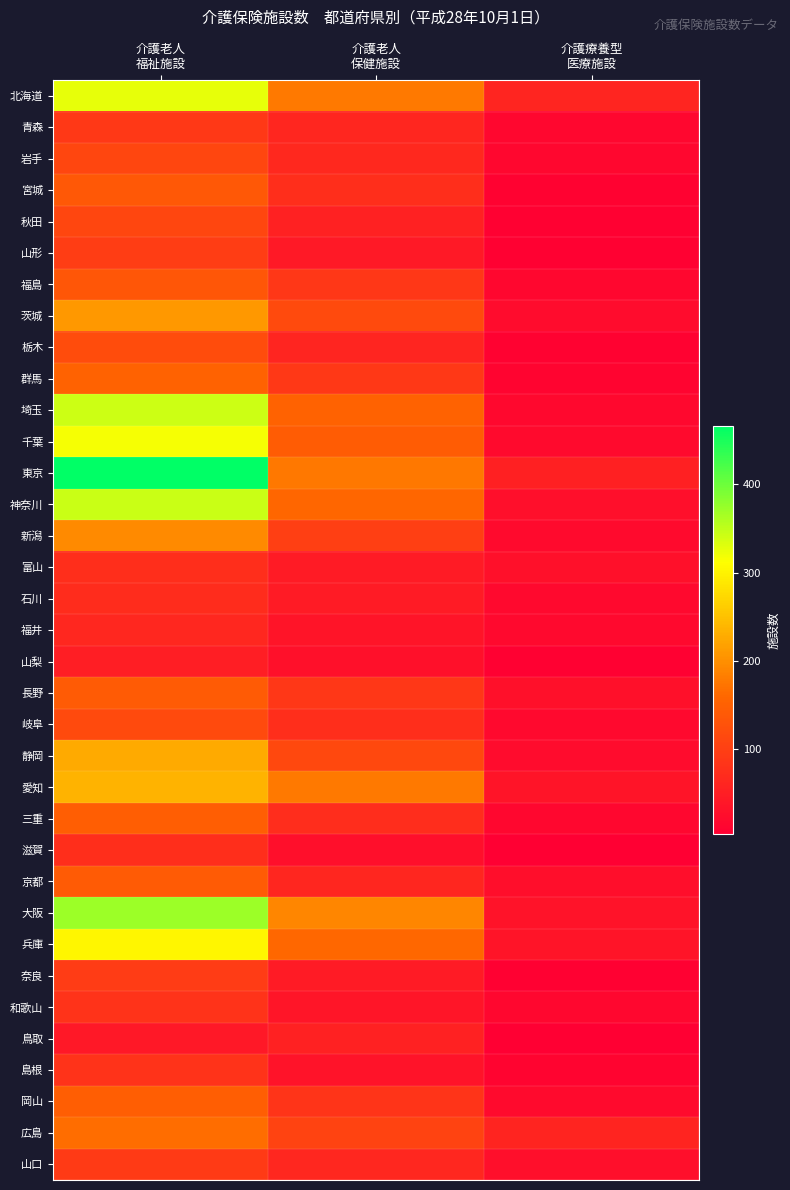

What is the maximum value shown in the chart?

466